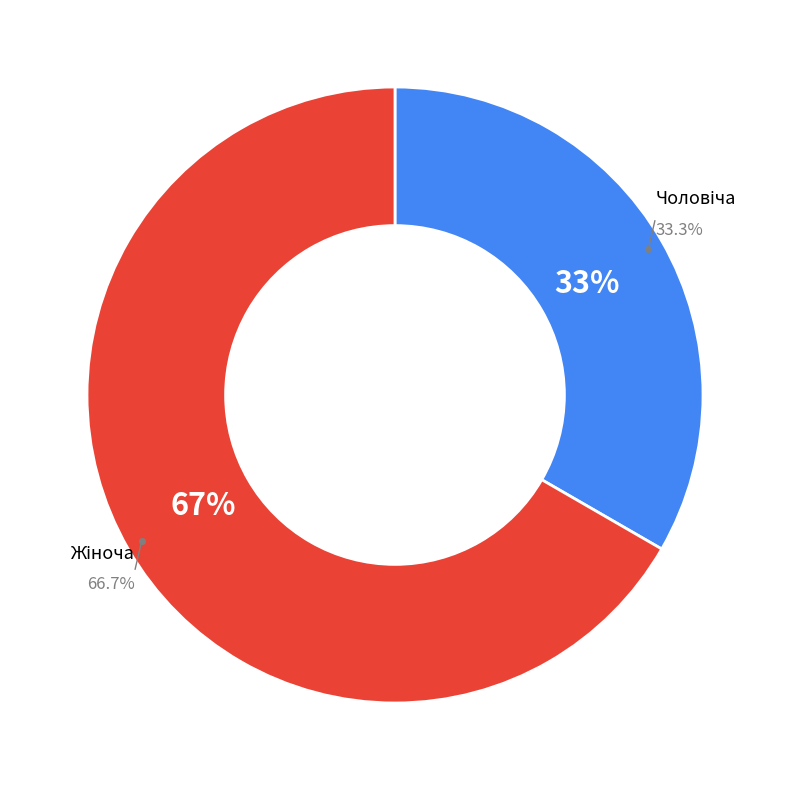

What is the majority slice?

Жіноча